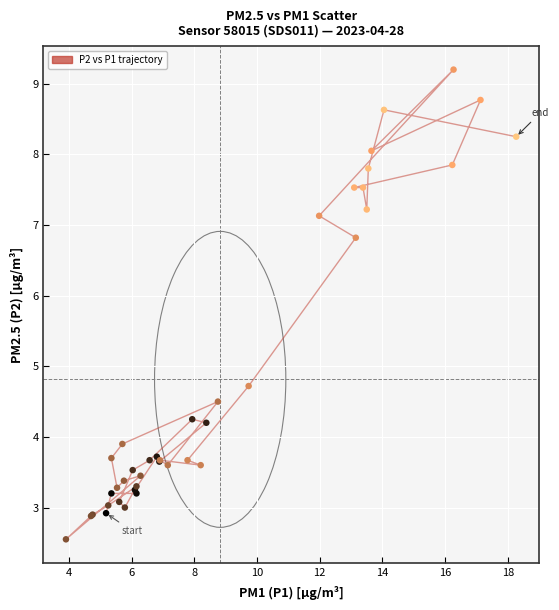

What Y value in the scatter plot is closest to 5?

4.7